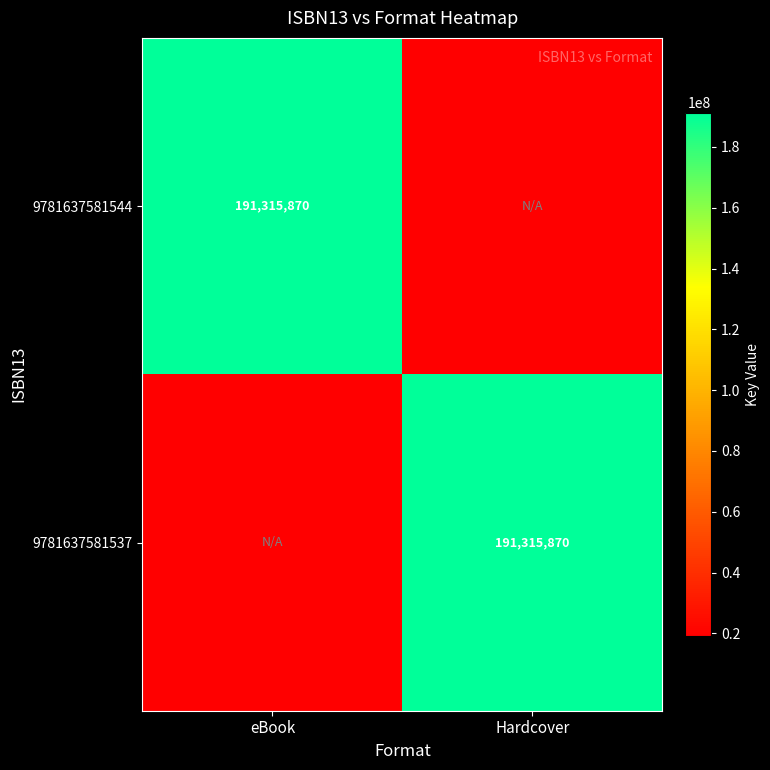

The 9781637581537 series shows 264536835 at Hardcover. True or false?

False